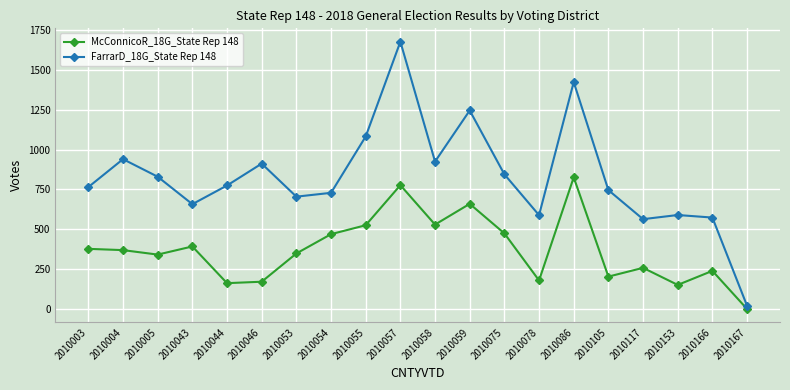

True or false: FarrarD_18G_State Rep 148 has more than 2 interior local peaks.

True